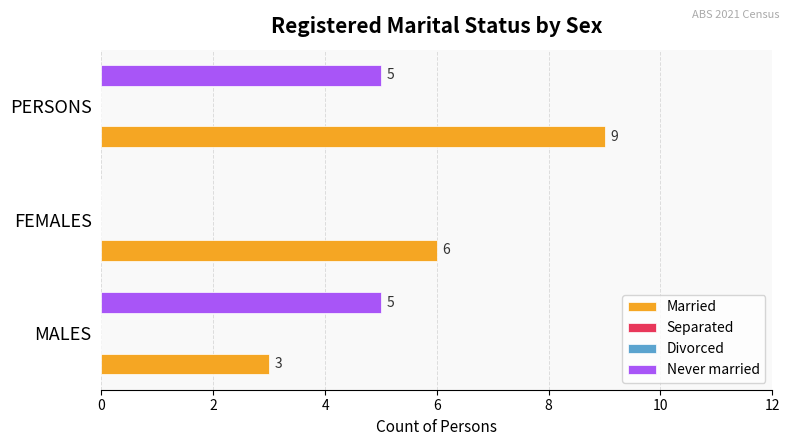

What are all the series names shown in the legend?

Married, Separated, Divorced, Never married